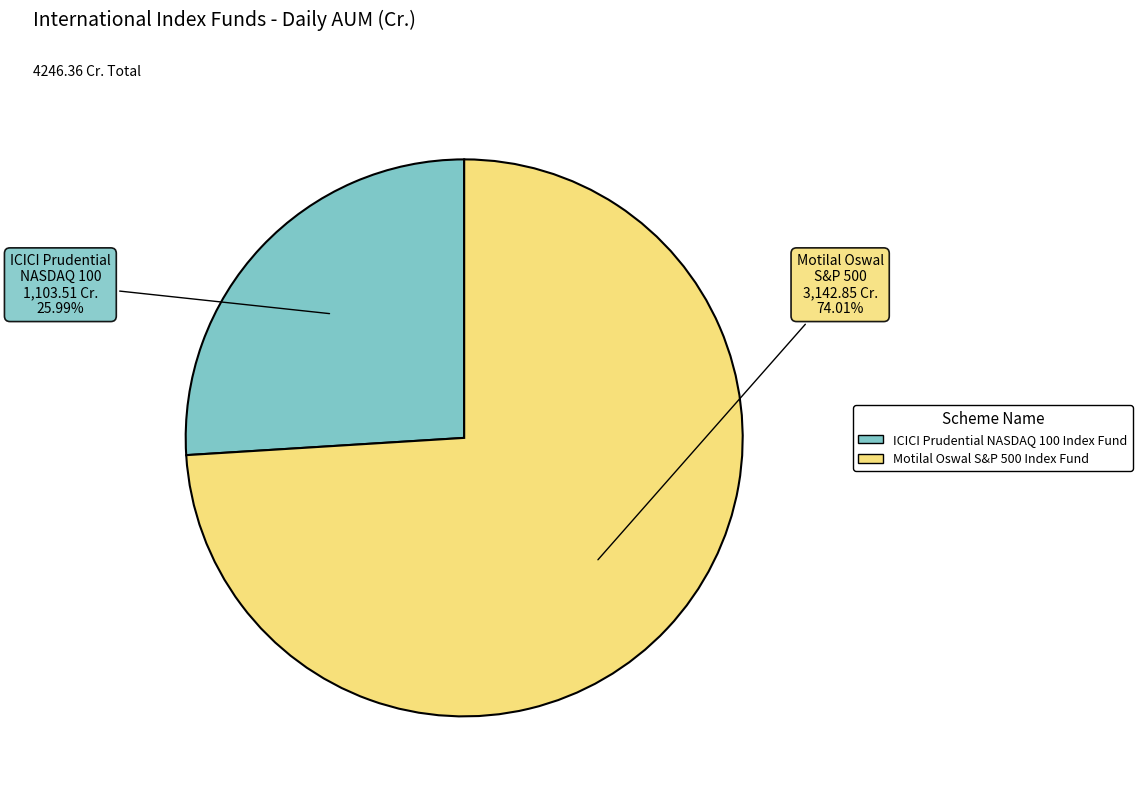

Count the number of slices in the pie.

2